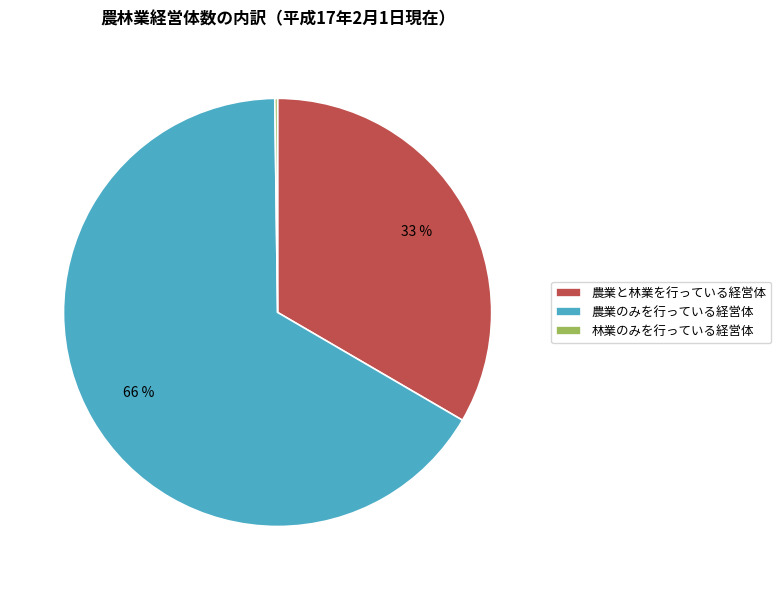

Is there a majority slice in this chart?

Yes